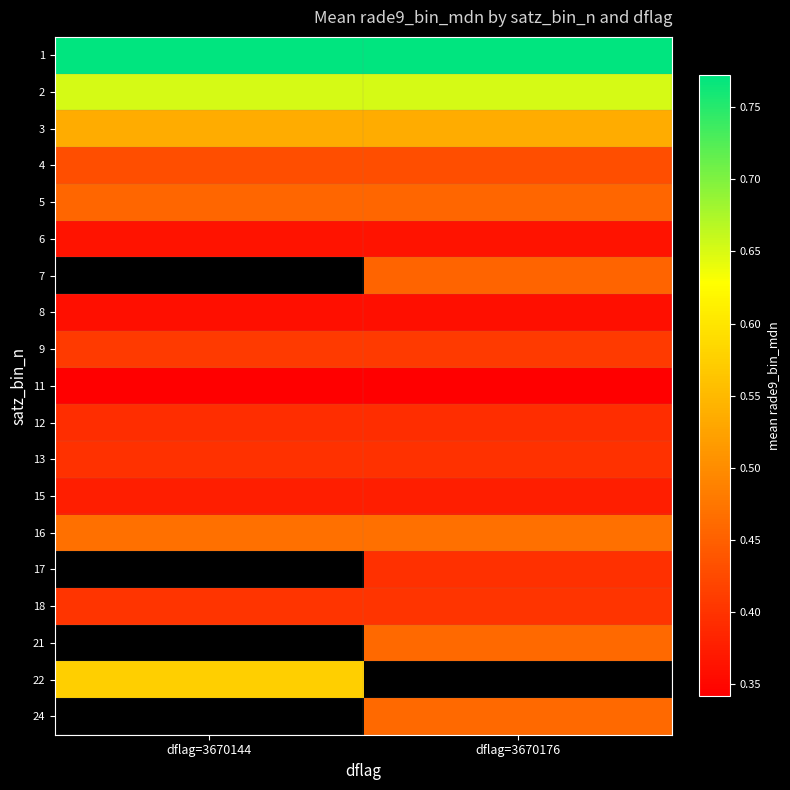

List the series in order of their peak value, lowest first.

11, 8, 6, 15, 12, 13, 18, 9, 4, 5, 16, 3, 22, 2, 1, 7, 17, 21, 24